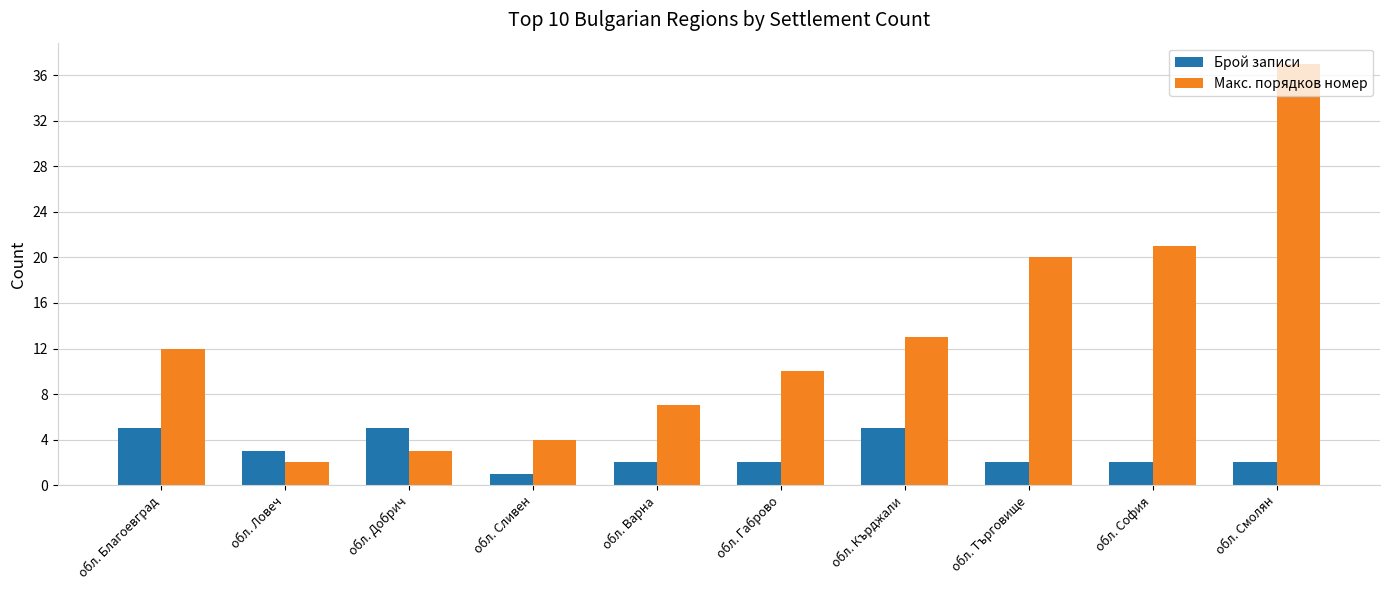

Is the value of Макс. порядков номер at обл. Търговище greater than the value of Брой записи at обл. Ловеч?

Yes